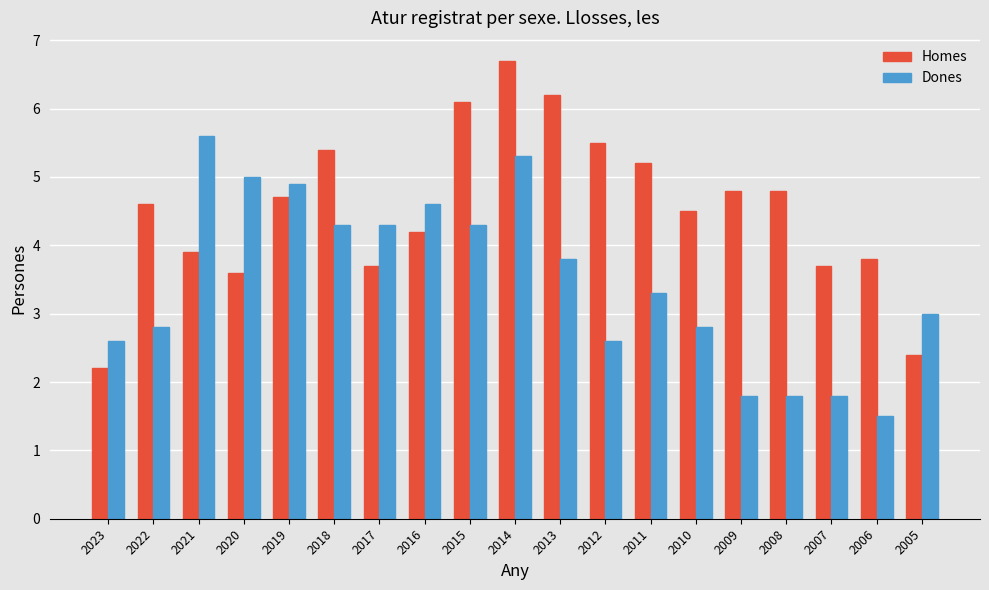

What is the sum of all Dones values?

66.1